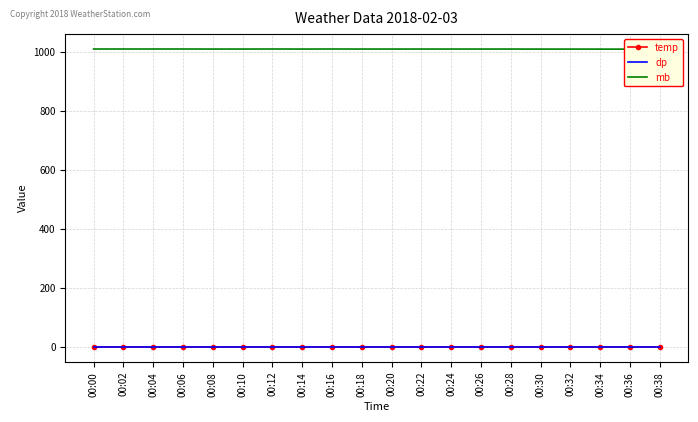

True or false: dp and mb cross at least once.

False